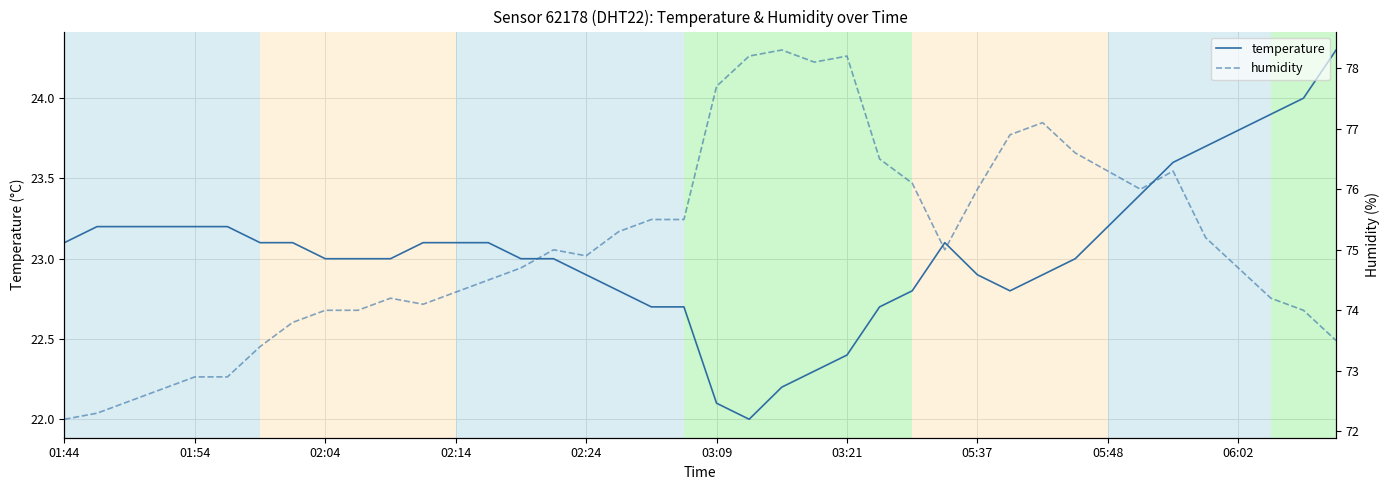

Is this an area chart (filled region under the line)?

No